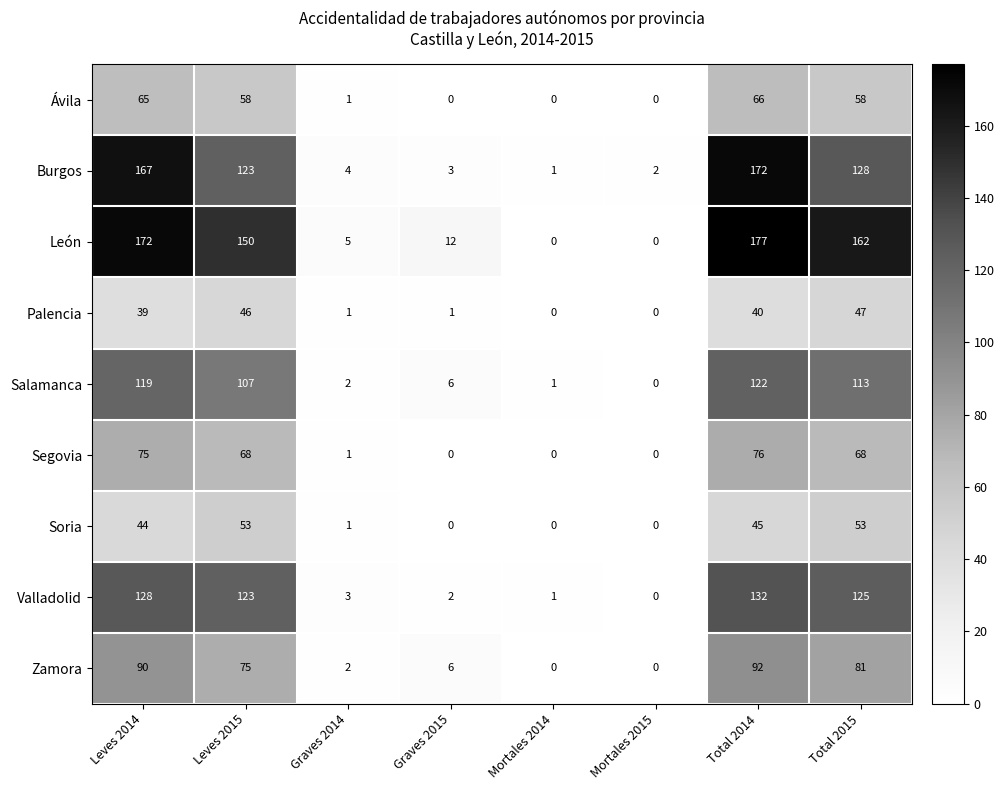

Rank the series by their maximum value, from lowest to highest.

Palencia, Soria, Ávila, Segovia, Zamora, Salamanca, Valladolid, Burgos, León